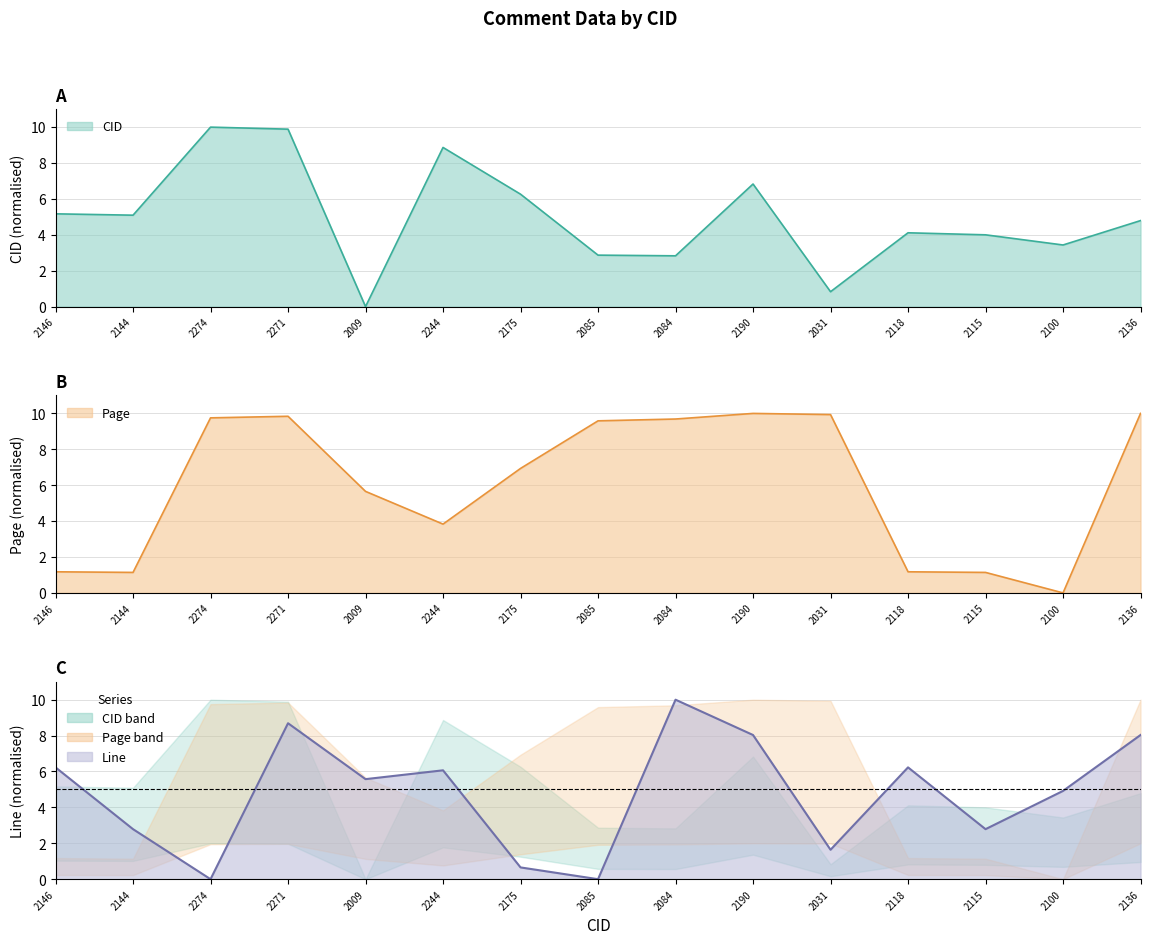

Between which two adjacent categories do Page and CID first intersect?

2271 and 2009